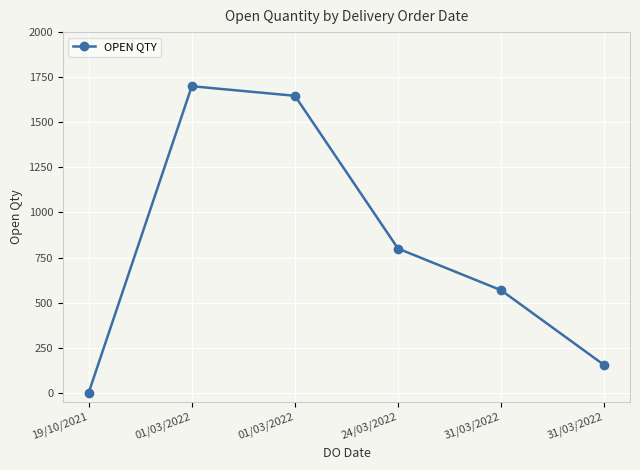

How many interior local peaks (higher than both neighbors) does the data have?

1